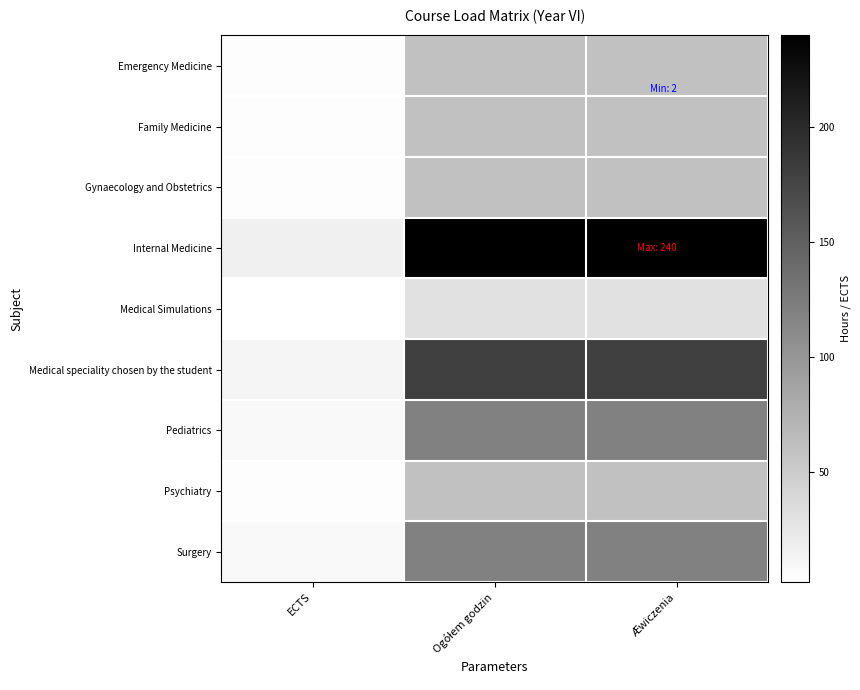

Which has a higher value, Ogółem godzin or Æwiczenia?

Ogółem godzin